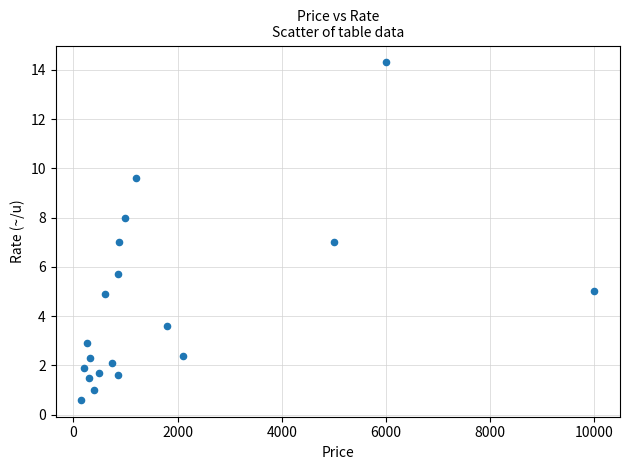

What is the range of X values (max minus min)?

9850.0